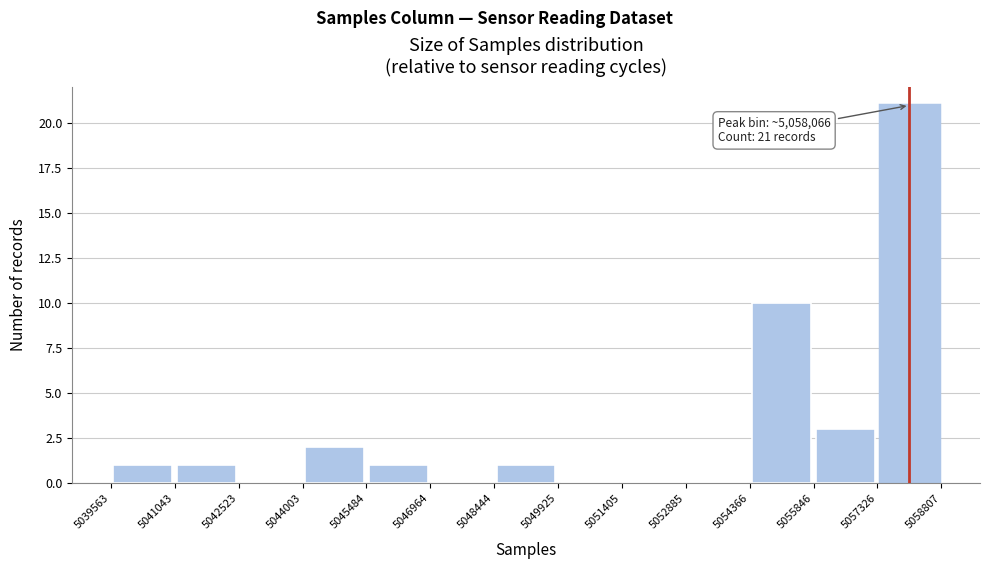

Over which range of the x-axis is the bar tallest?

5057326 to 5058807